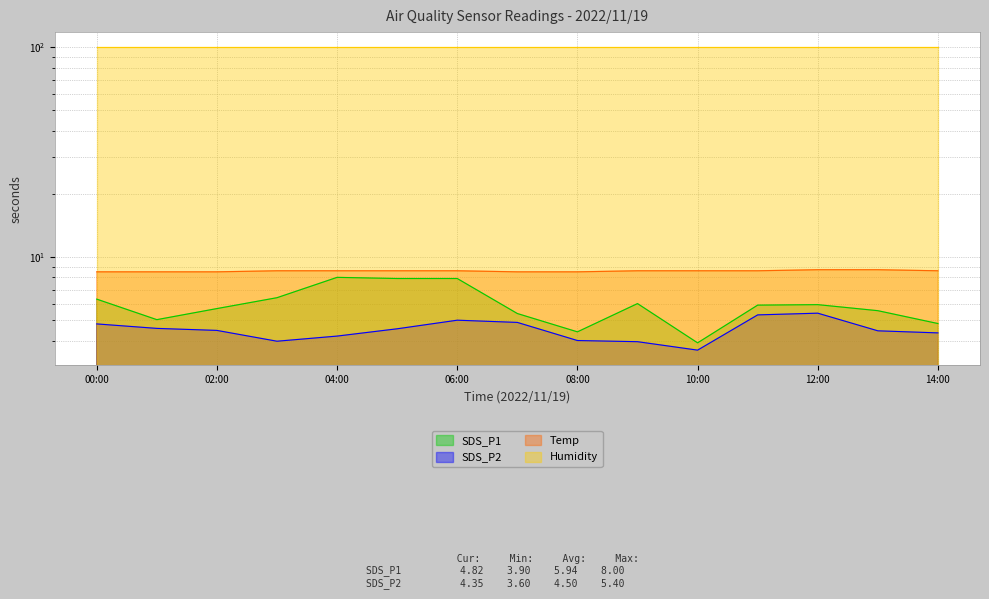

True or false: Temp and SDS_P1 intersect in this chart.

False